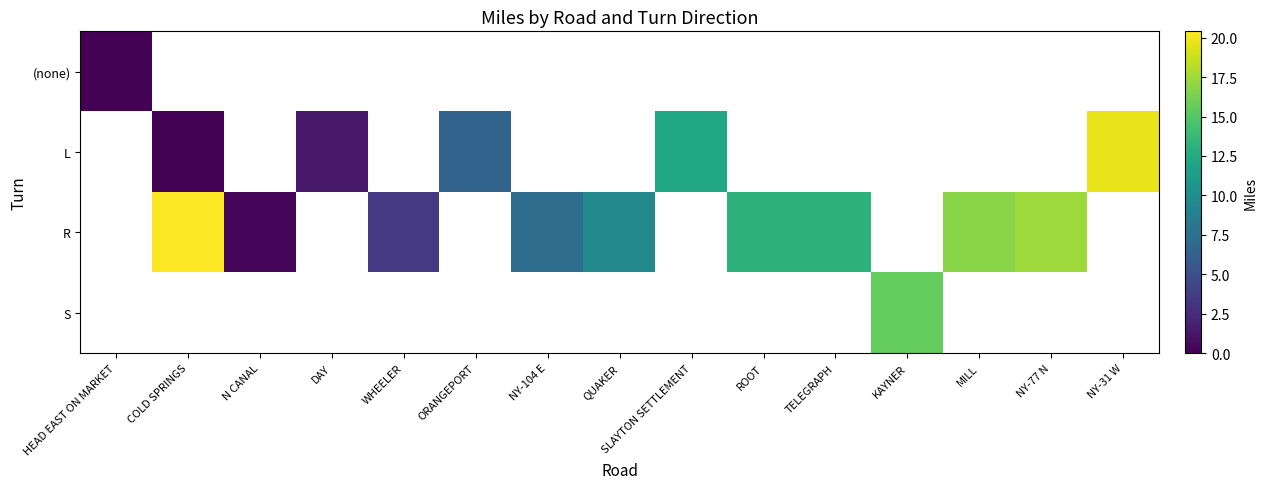

Read the R value at TELEGRAPH.

13.2